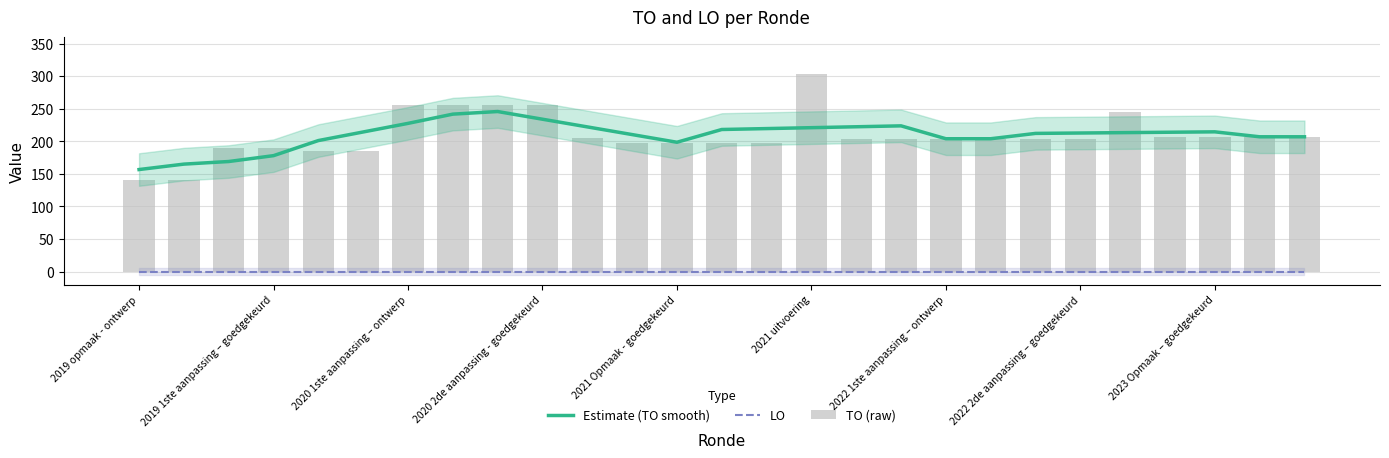

What is the greatest value displayed?

303.0